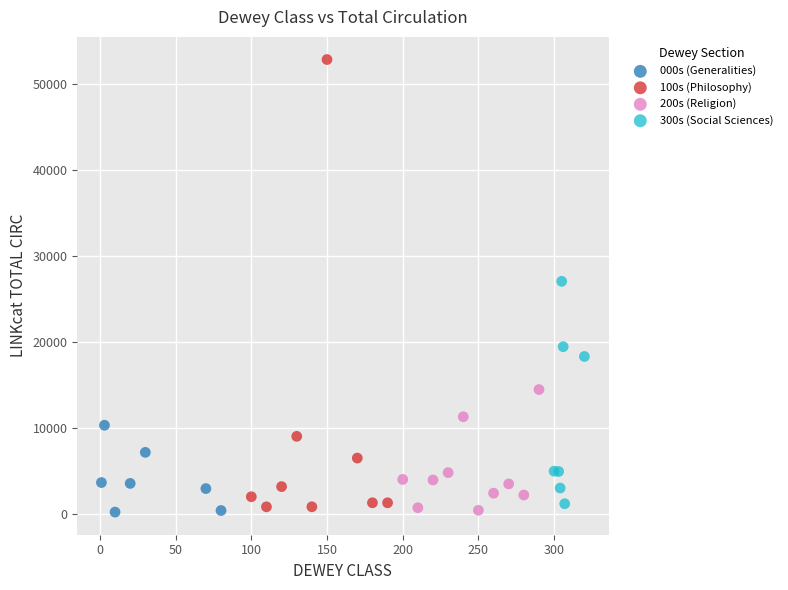

Which series has the widest spread of Y values?

100s (Philosophy)